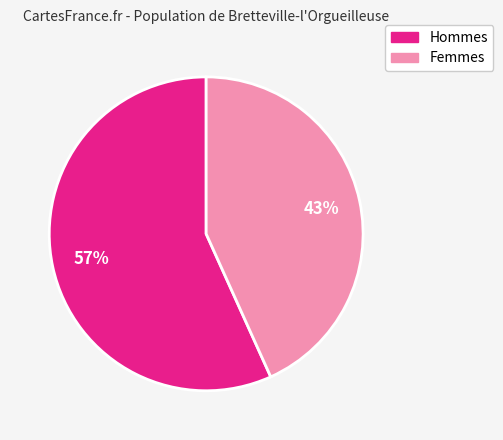

To the nearest percent, what is the average slice percentage?

50%